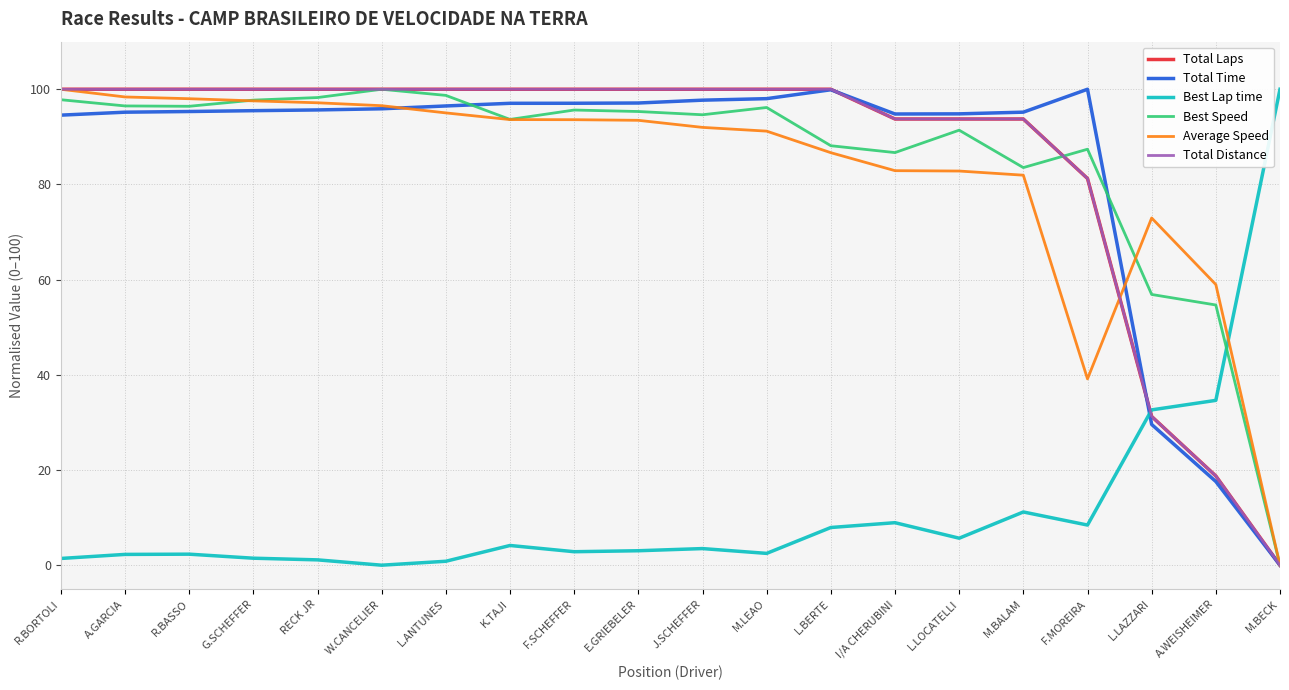

Does the chart display data point markers on the line(s)?

No